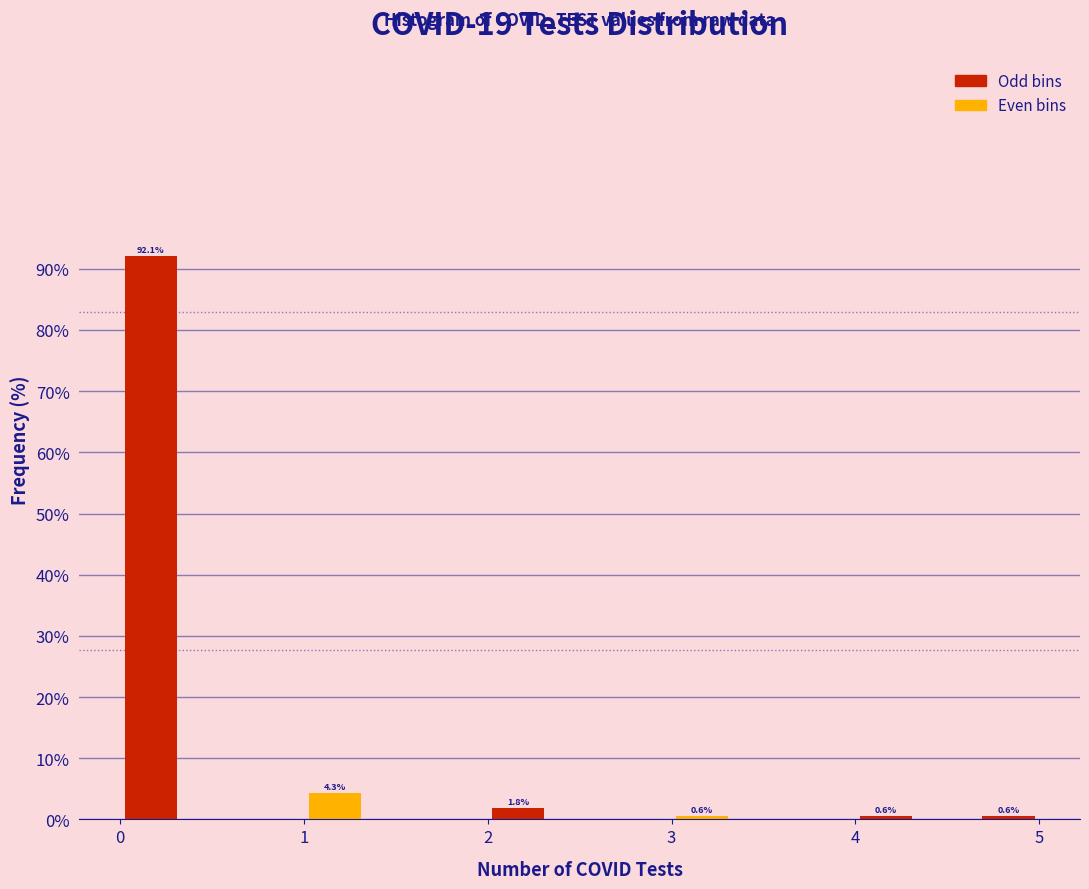

Read against the x-axis, roughly where is the centre of the tallest bar?

0.2